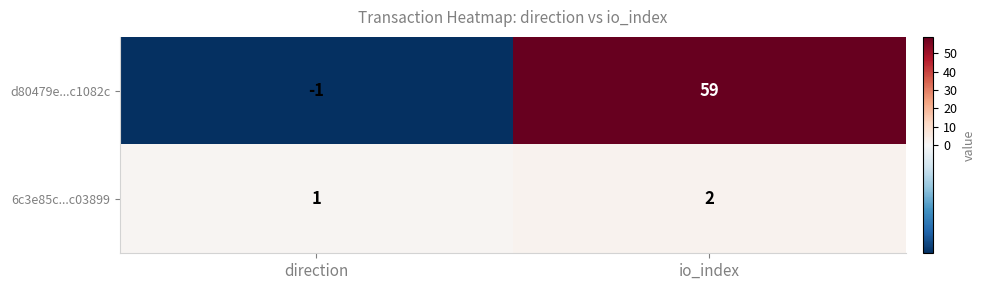

What is the sum of all 6c3e85c...c03899 values?

3